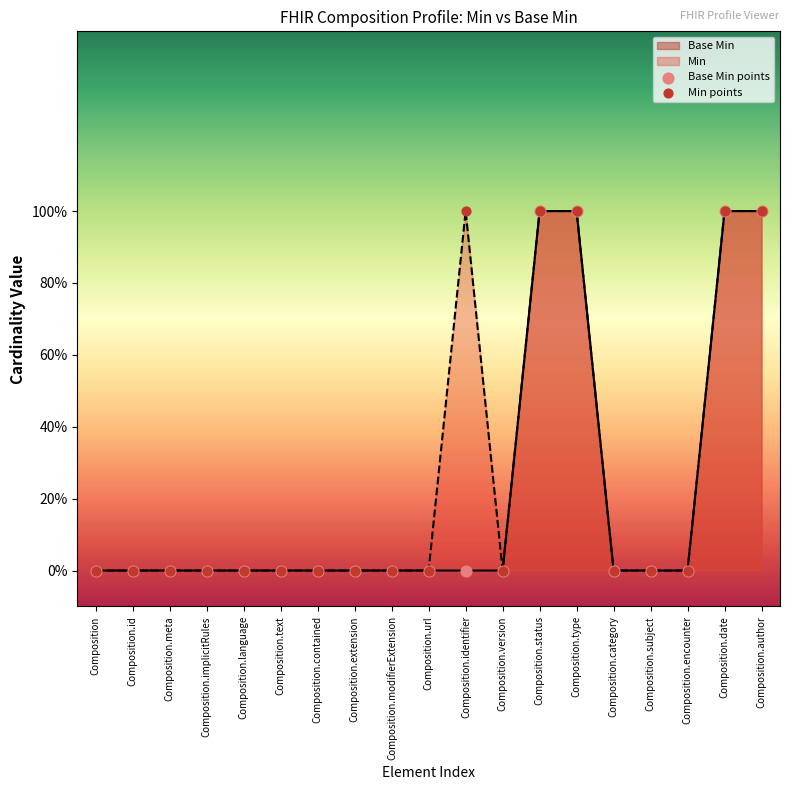

Which series contains the lowest Y value?

Base Min points